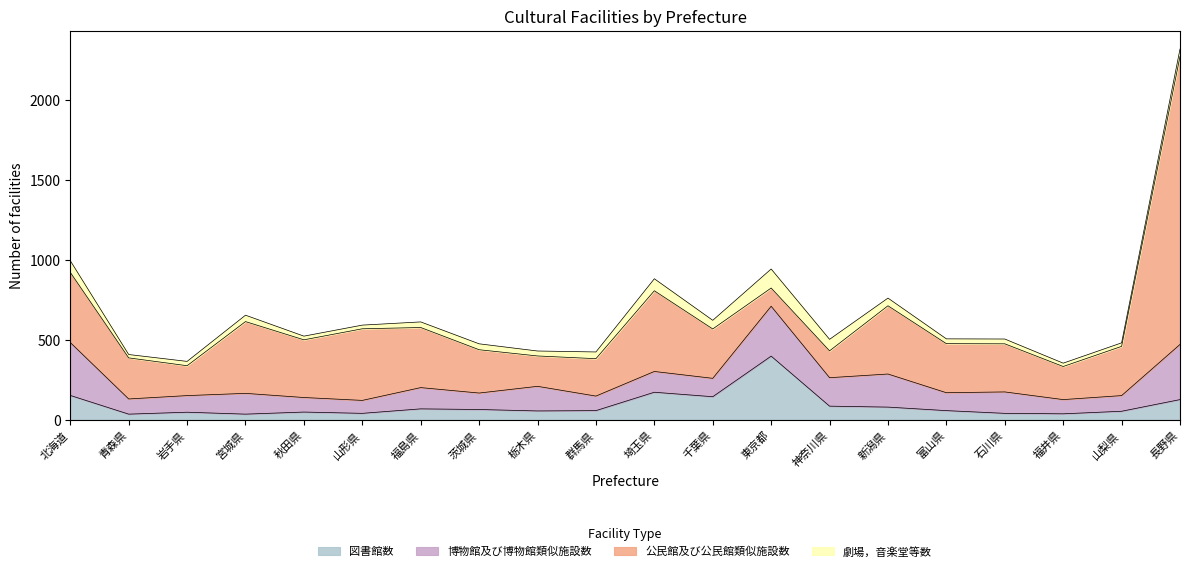

What is the label of the 15th point from the right?

山形県